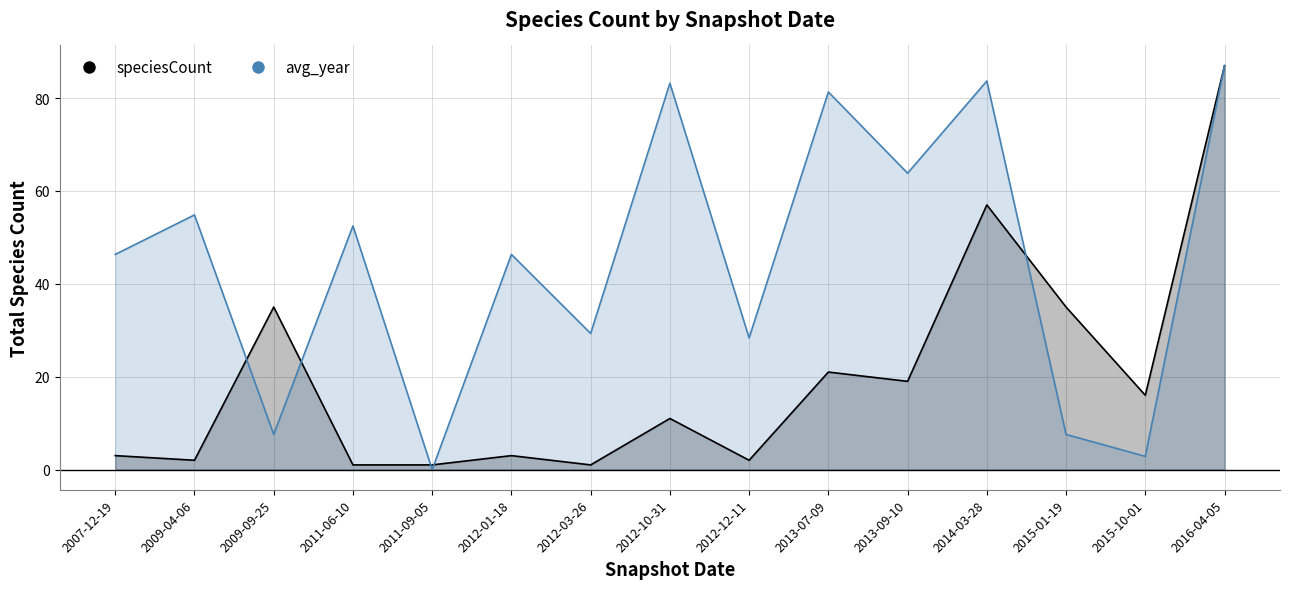

How many categories are shown in the chart?

15